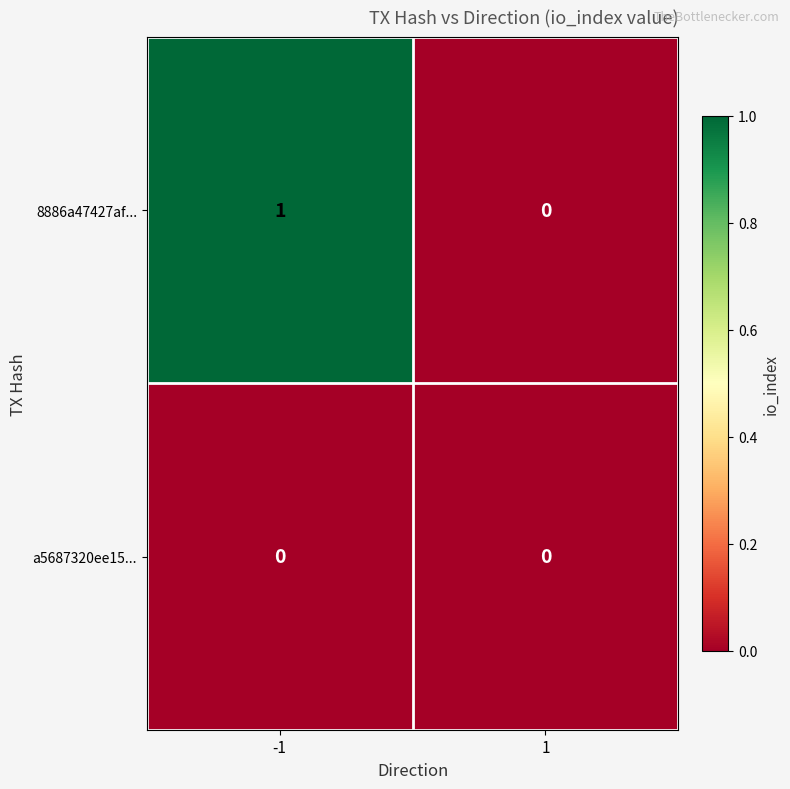

How many data points does each series have?

2